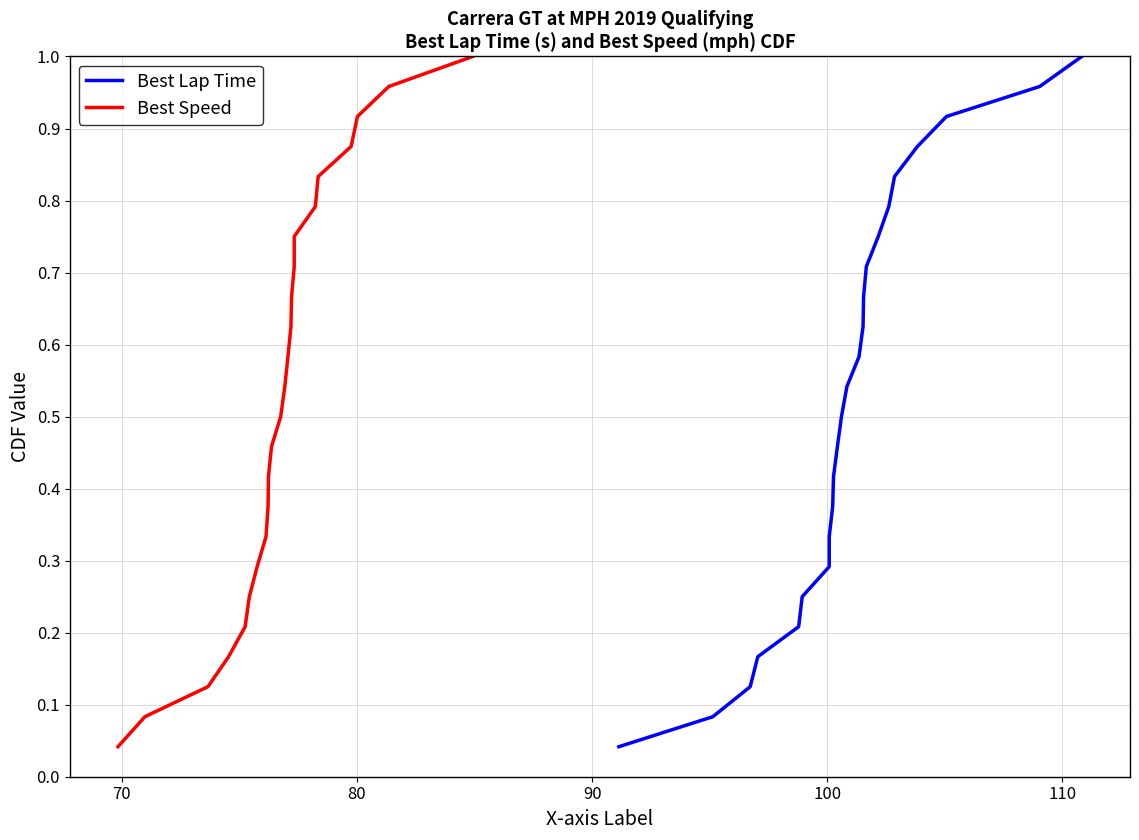

Does the chart display data point markers on the line(s)?

No